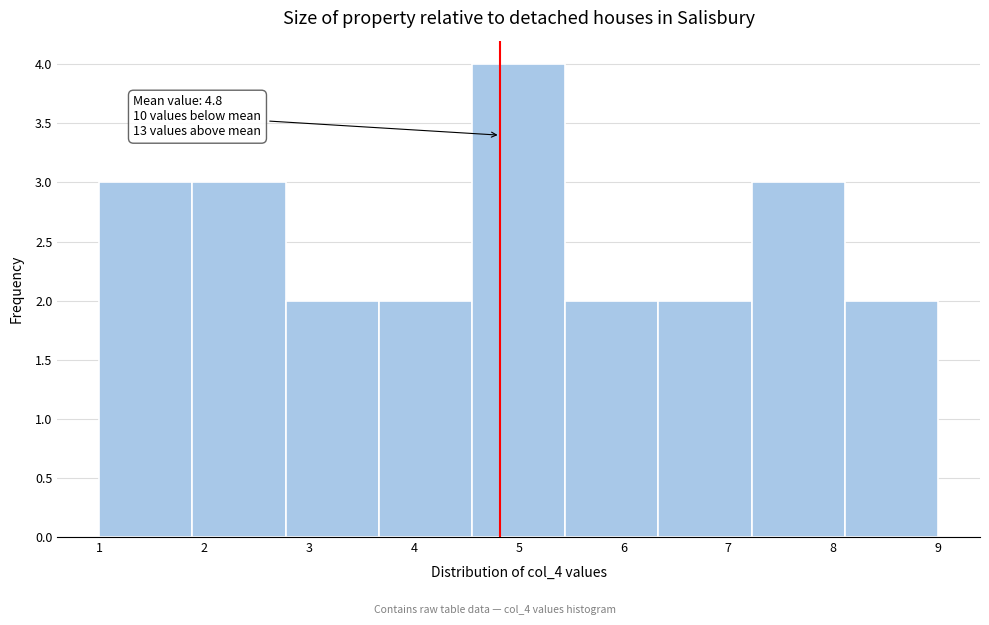

Which range on the x-axis has the tallest bar?

4.6 to 5.4